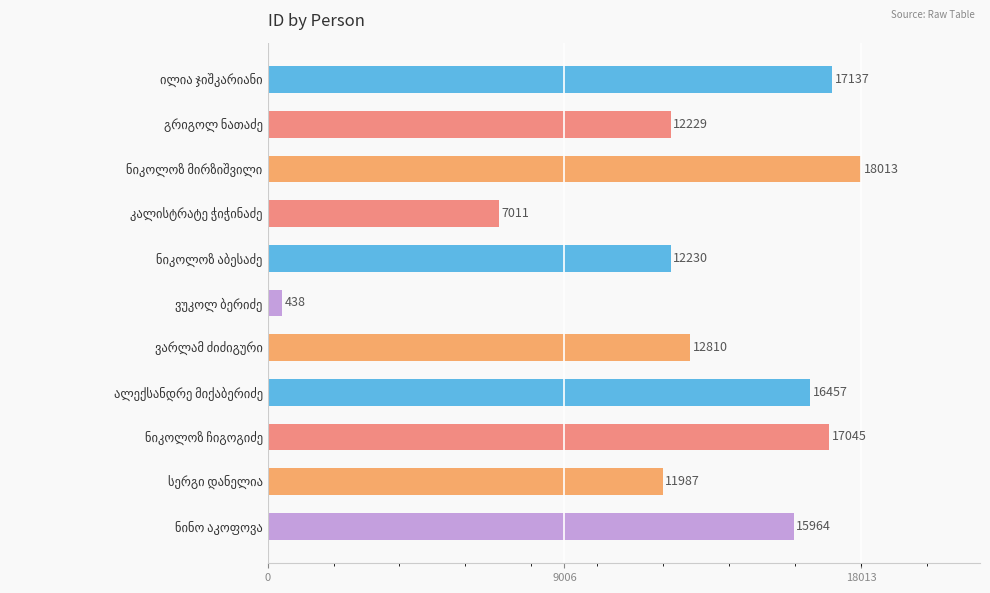

What is the minimum value shown in the chart?

438